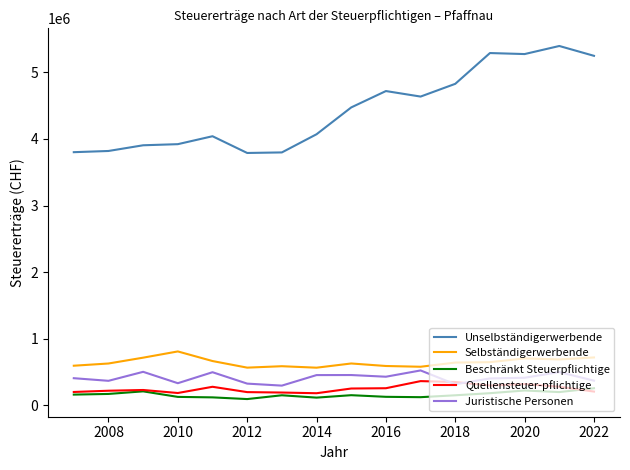

True or false: Beschränkt Steuerpflichtige and Selbständigerwerbende cross at least once.

False